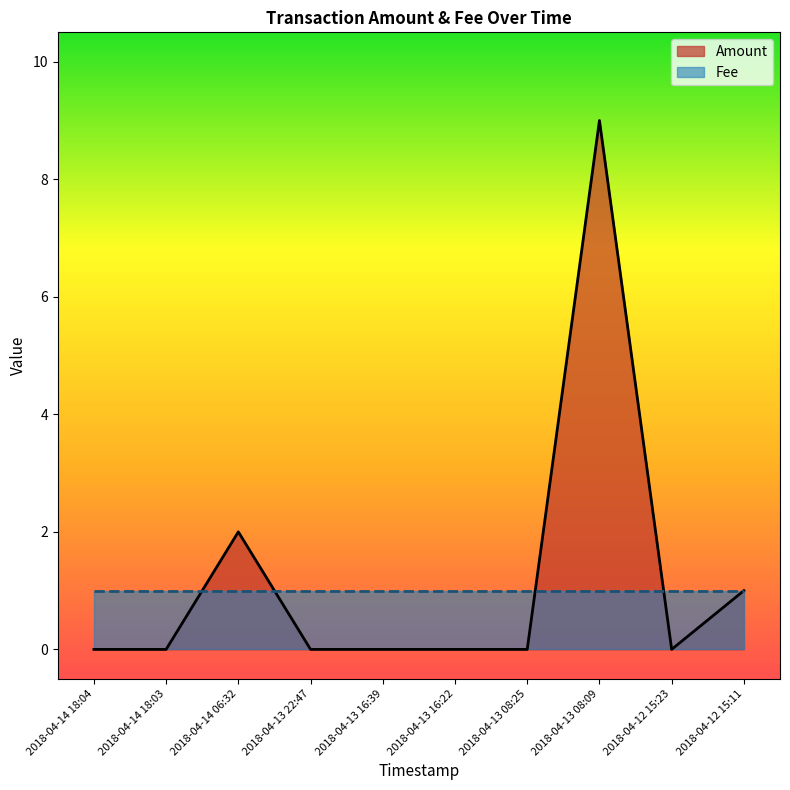

Does the chart display data point markers on the line(s)?

No